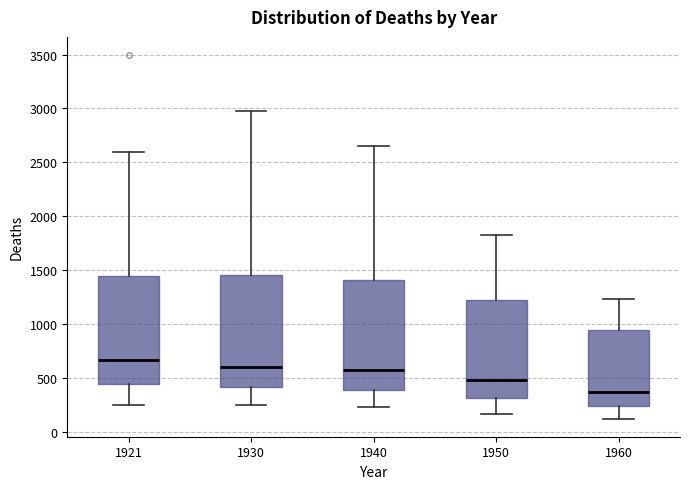

Which box's median line is the lowest?

1960